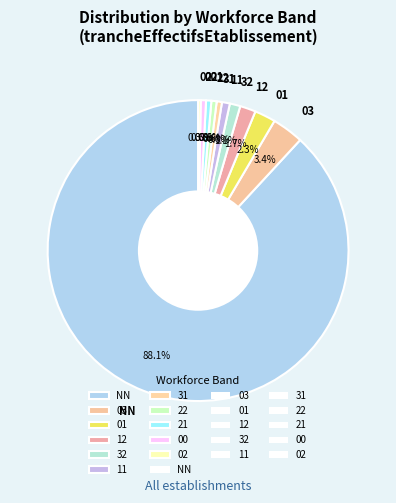

Is it true that 11 is 1% of the pie?

True